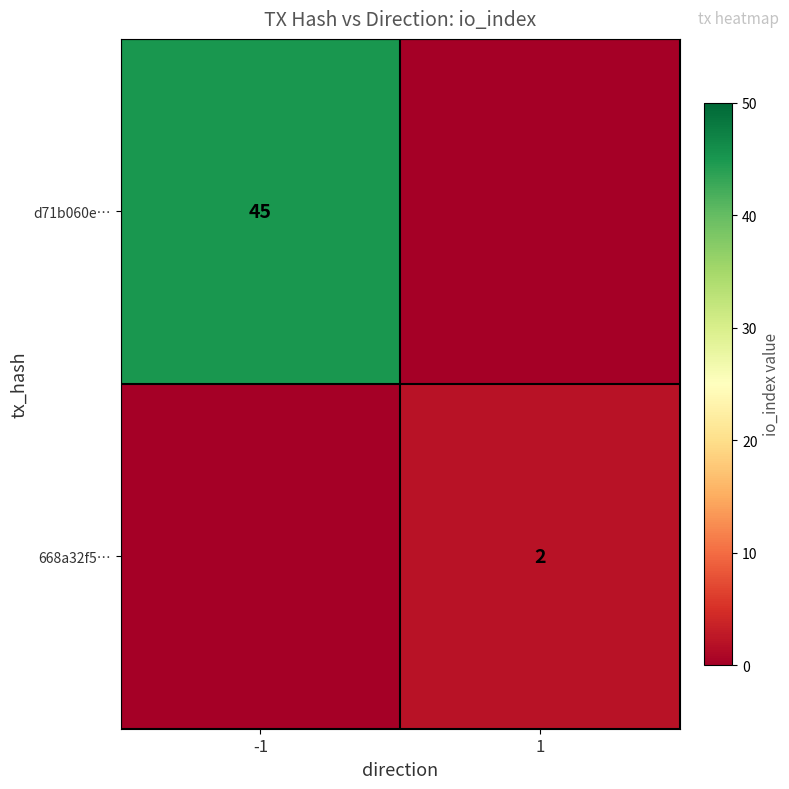

Is it true that d71b060e… equals 45 at -1?

True